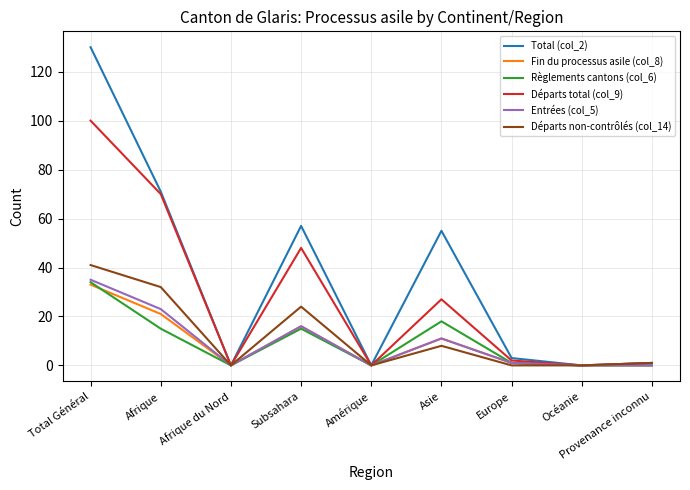

What is the difference between the Départs total (col_9) values at Afrique and Afrique du Nord?

70